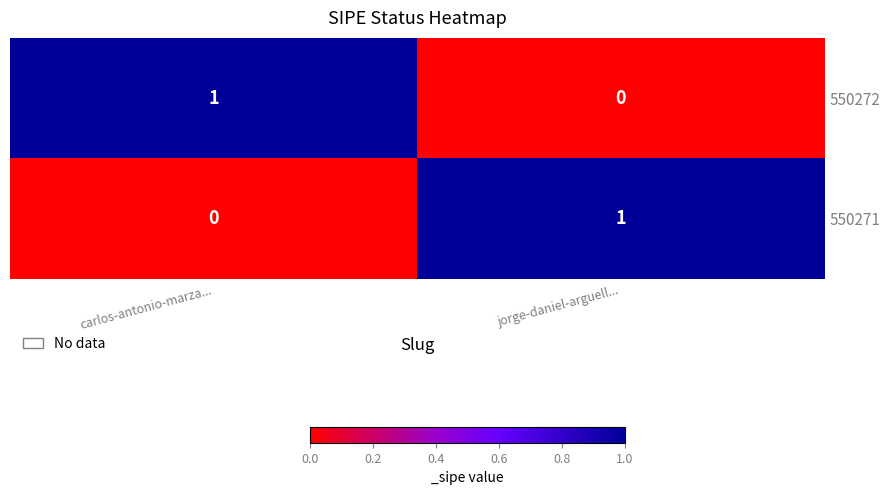

Is the value of 550272 at jorge-daniel-arguell... greater than the value of 550271 at jorge-daniel-arguell...?

No